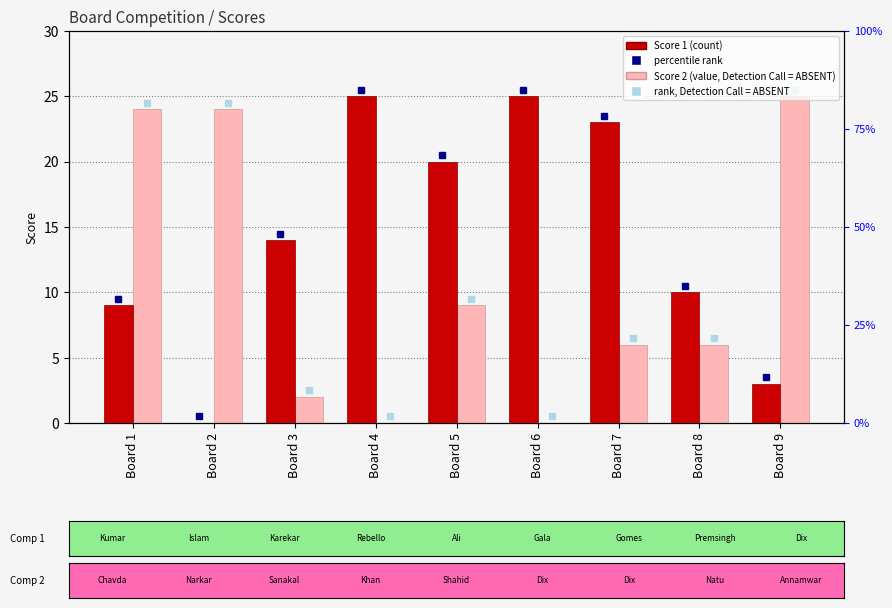

Reading right to left, transcribe all the data shown in this chart.

Score 1 (count): 3	10	23	25	20	25	14	0	9
Score 2 (value, Detection Call = ABSENT): 25	6	6	0	9	0	2	24	24